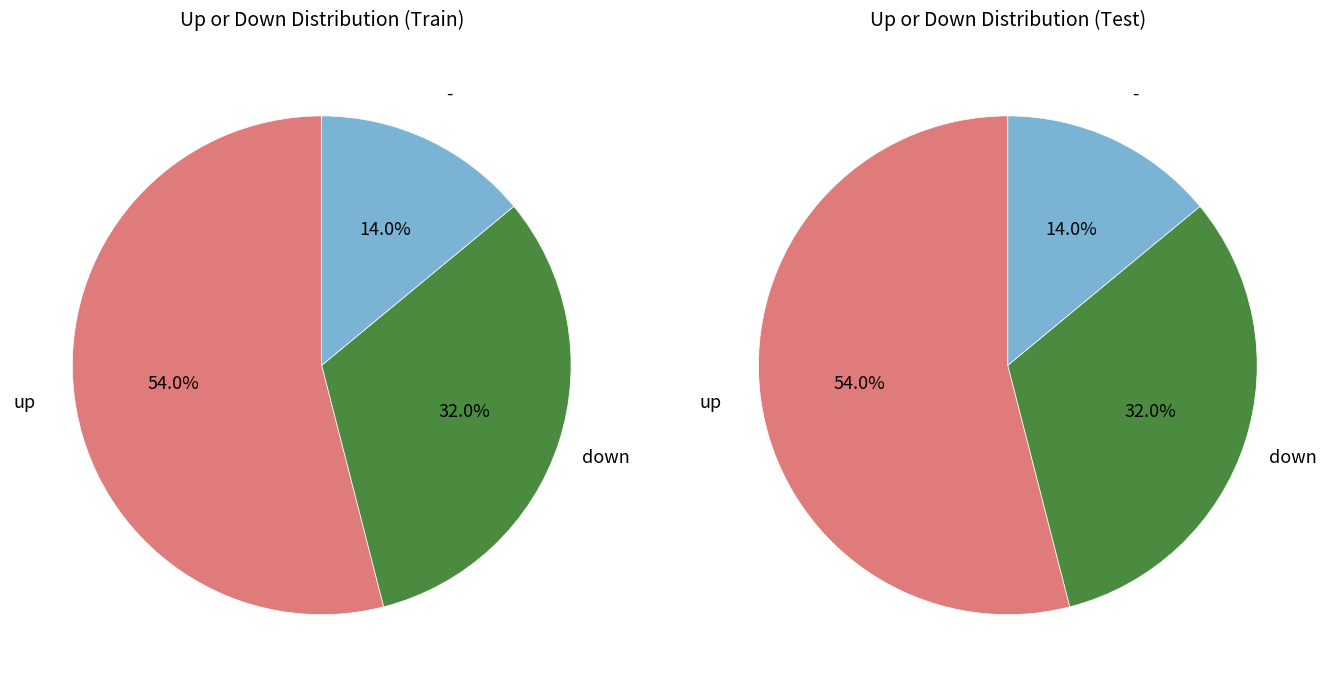

To the nearest percent, what percentage of the pie is up?

54%